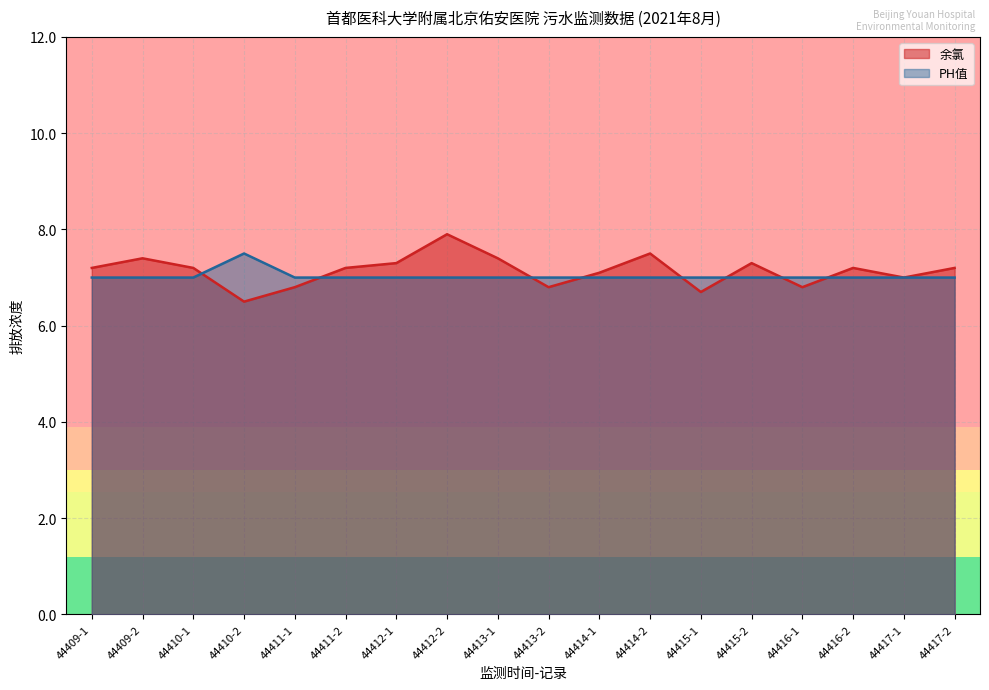

How many interior local peaks does the 余氯 series have?

5